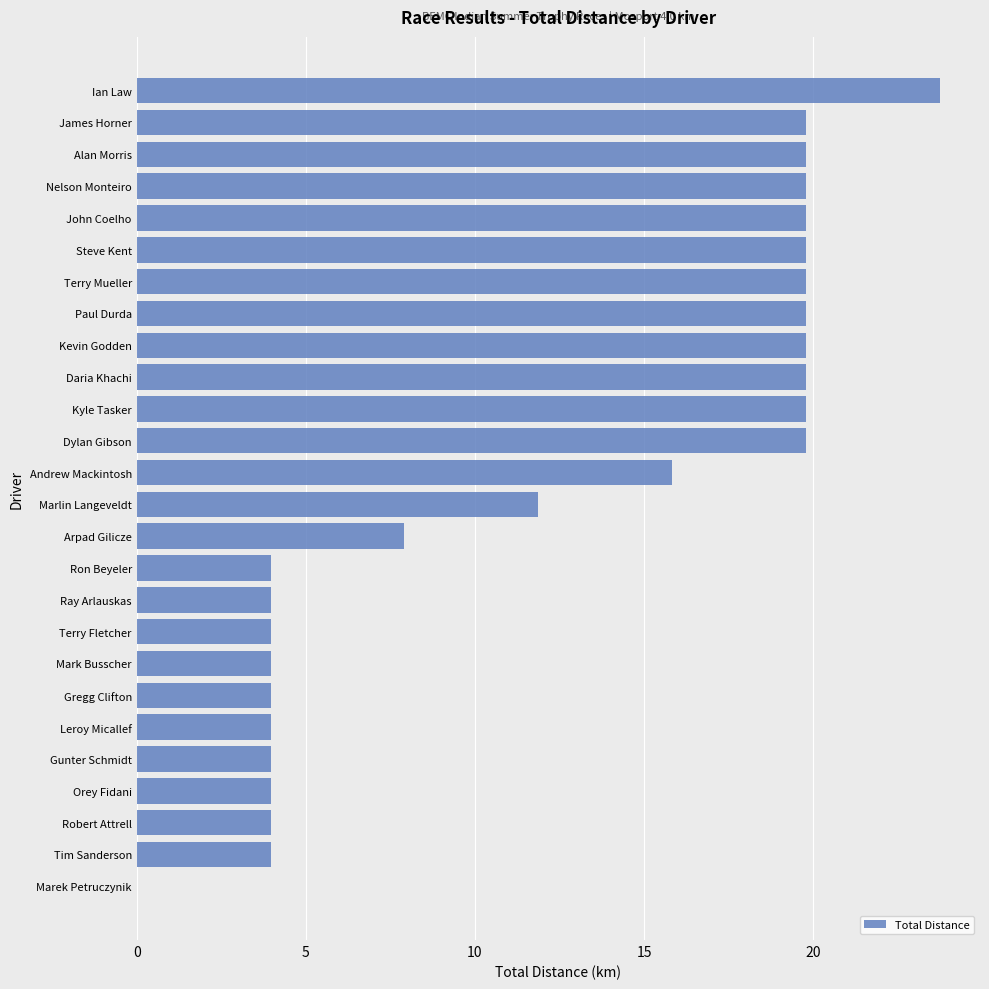

Reading bottom to top, transcribe all the data shown in this chart.

Marek Petruczynik=0.0	Tim Sanderson=4.0	Robert Attrell=4.0	Orey Fidani=4.0	Gunter Schmidt=4.0	Leroy Micallef=4.0	Gregg Clifton=4.0	Mark Busscher=4.0	Terry Fletcher=4.0	Ray Arlauskas=4.0	Ron Beyeler=4.0	Arpad Gilicze=7.9	Marlin Langeveldt=11.9	Andrew Mackintosh=15.8	Dylan Gibson=19.8	Kyle Tasker=19.8	Daria Khachi=19.8	Kevin Godden=19.8	Paul Durda=19.8	Terry Mueller=19.8	Steve Kent=19.8	John Coelho=19.8	Nelson Monteiro=19.8	Alan Morris=19.8	James Horner=19.8	Ian Law=23.7